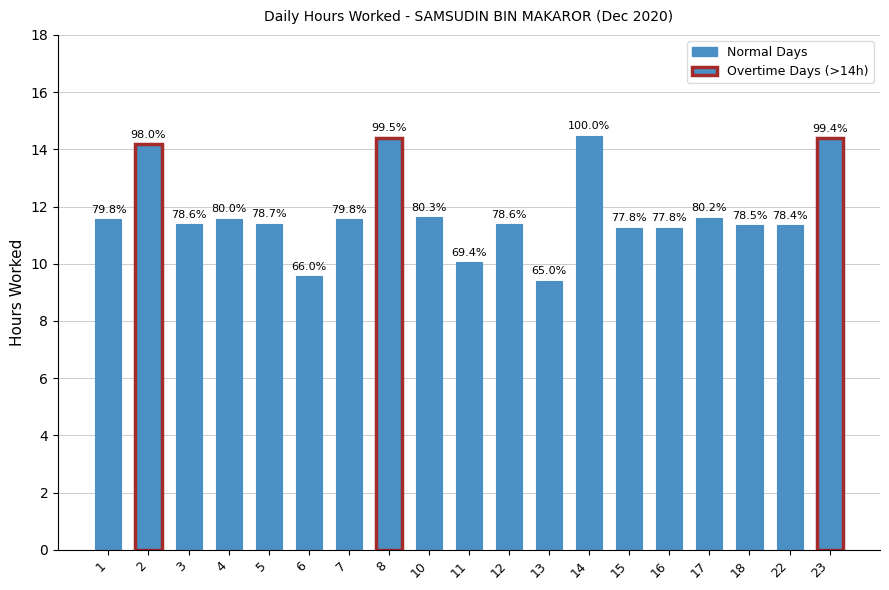

List the labels in order of value, smallest first.

13, 6, 11, 15, 16, 22, 18, 3, 12, 5, 1, 7, 4, 17, 10, 2, 23, 8, 14